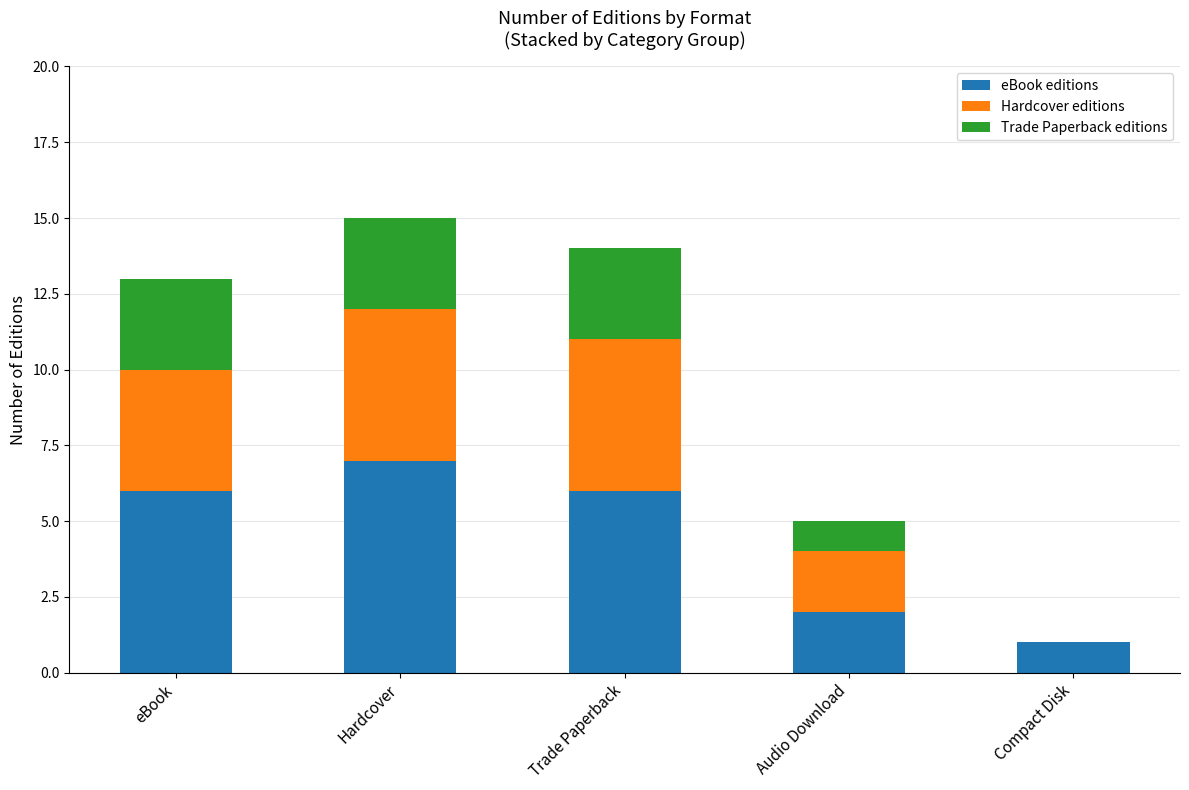

True or false: eBook editions has a value of 2 at Hardcover.

False